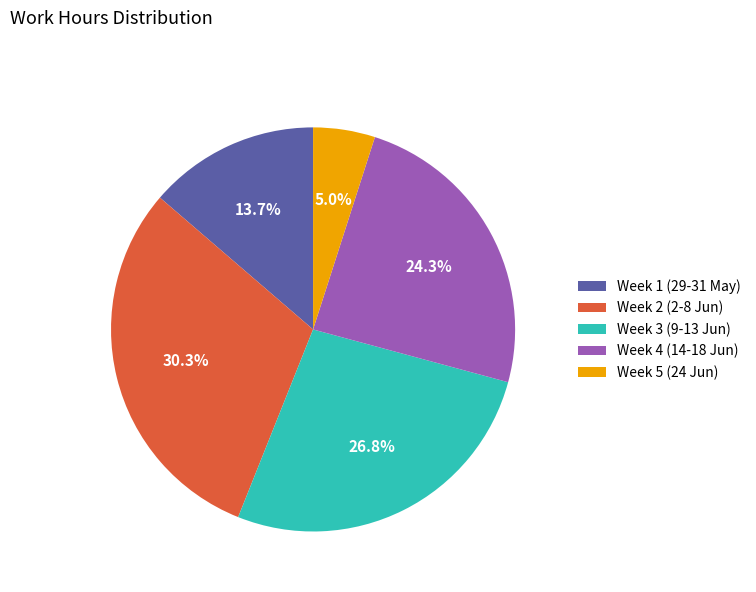

Rank the categories by value from highest to lowest.

Week 2 (2-8 Jun), Week 3 (9-13 Jun), Week 4 (14-18 Jun), Week 1 (29-31 May), Week 5 (24 Jun)